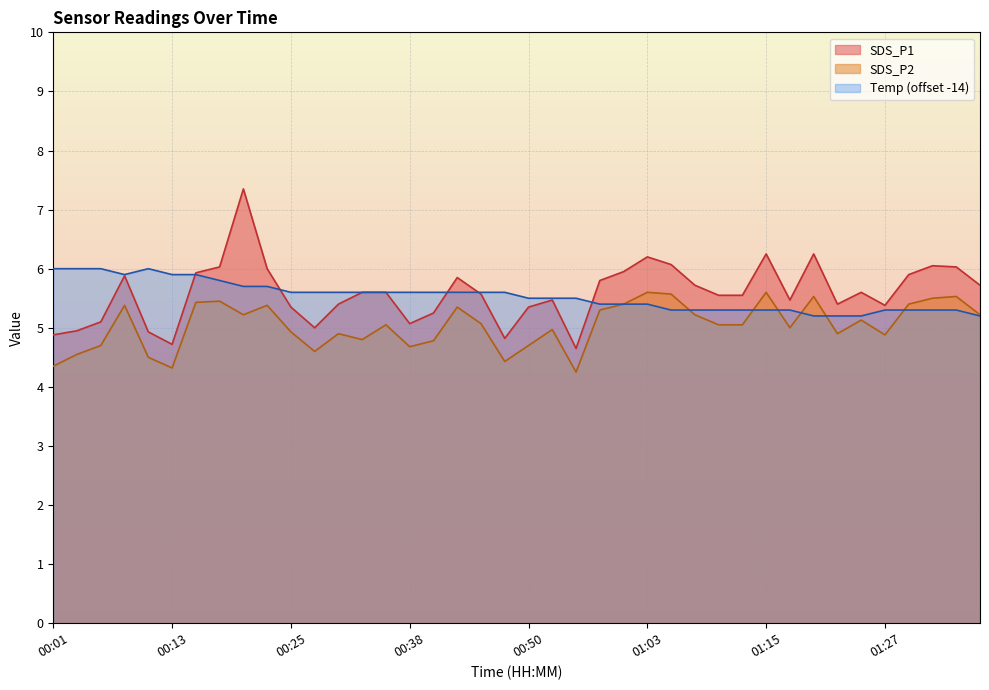

Rank the series by their maximum value, from highest to lowest.

SDS_P1, Temp (offset -14), SDS_P2